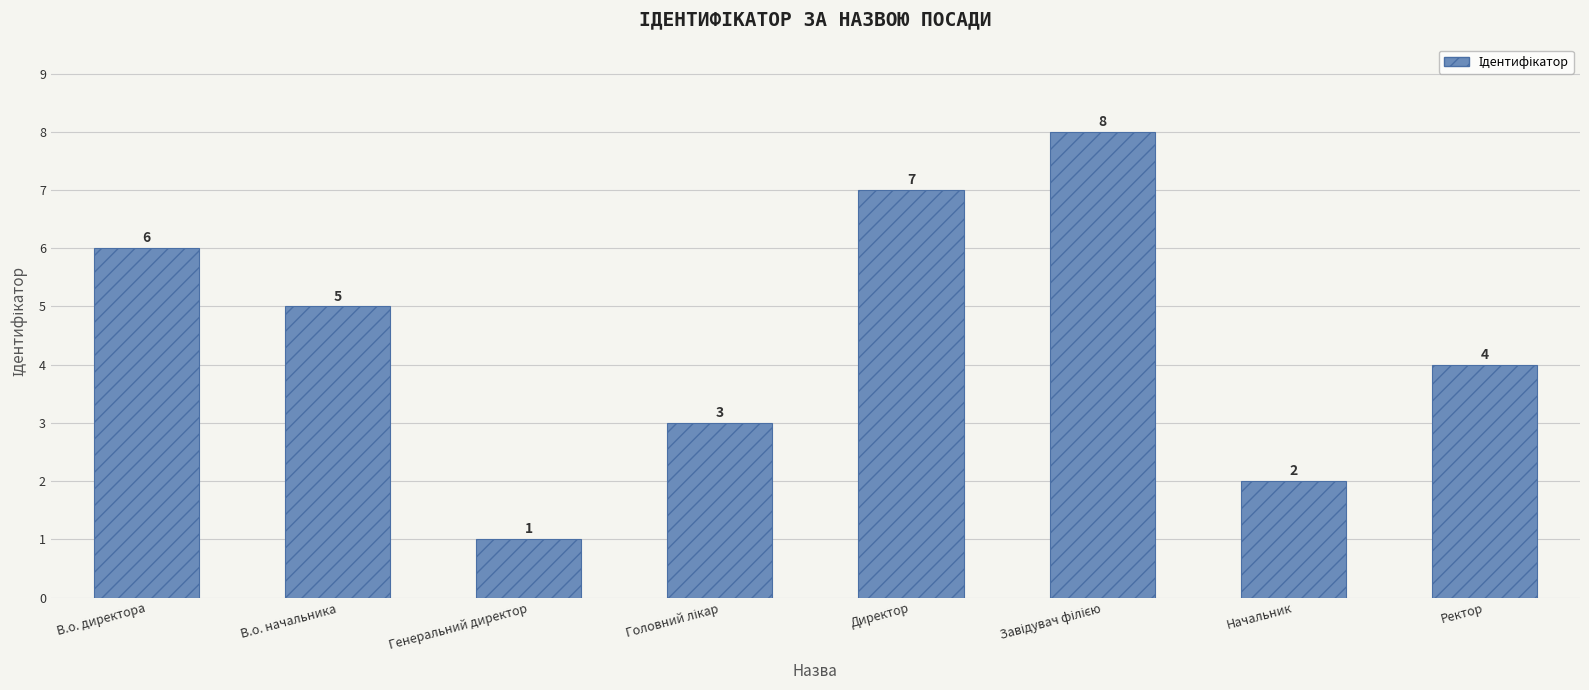

What is the greatest value displayed?

8